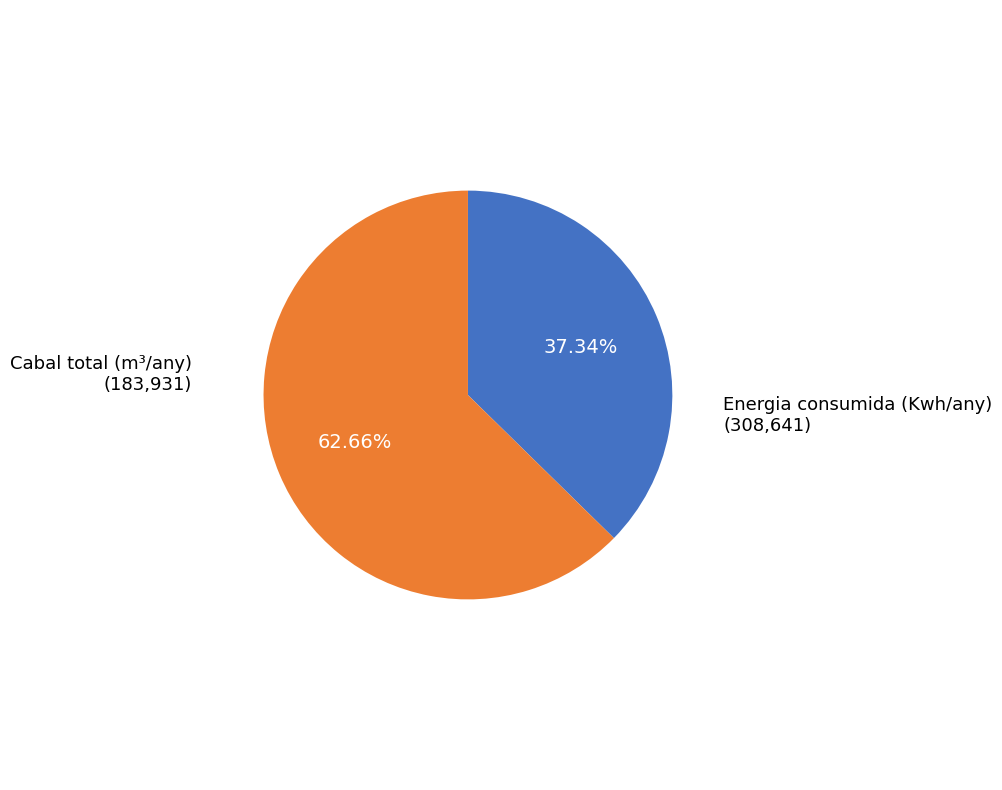

The Energia consumida (Kwh/any) slice represents 63% of the pie. True or false?

True